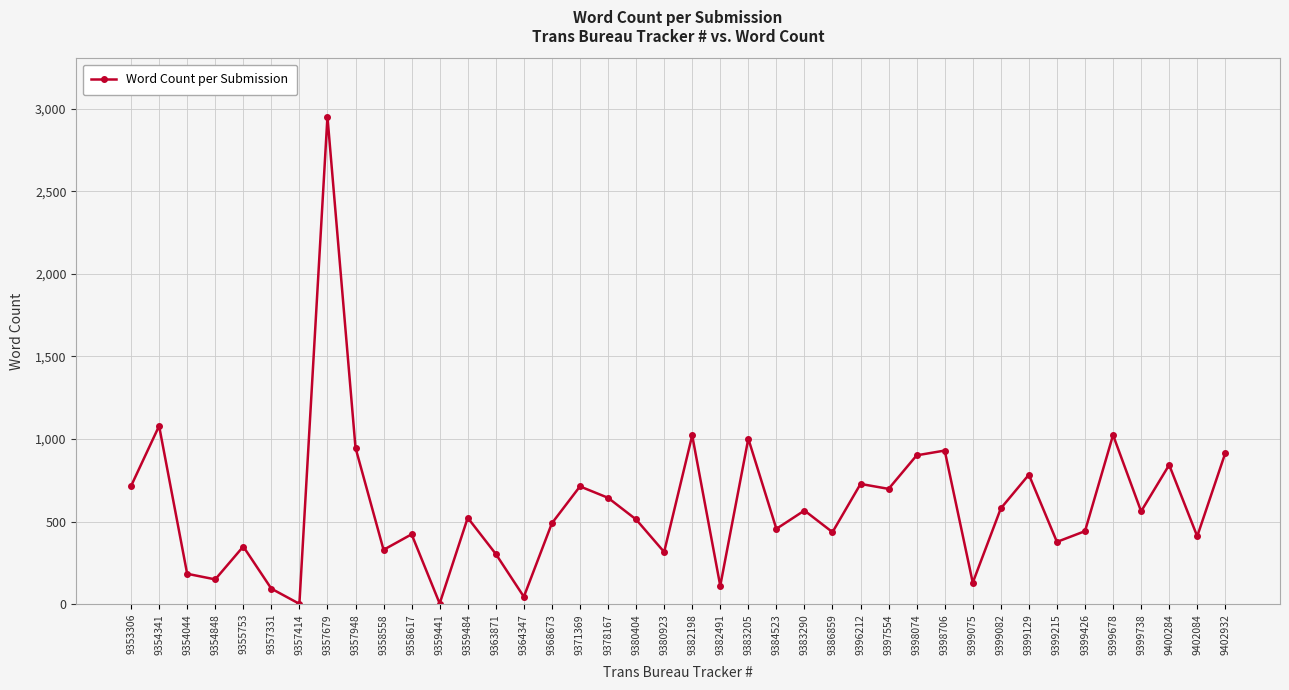

How many lines are shown in the chart?

1